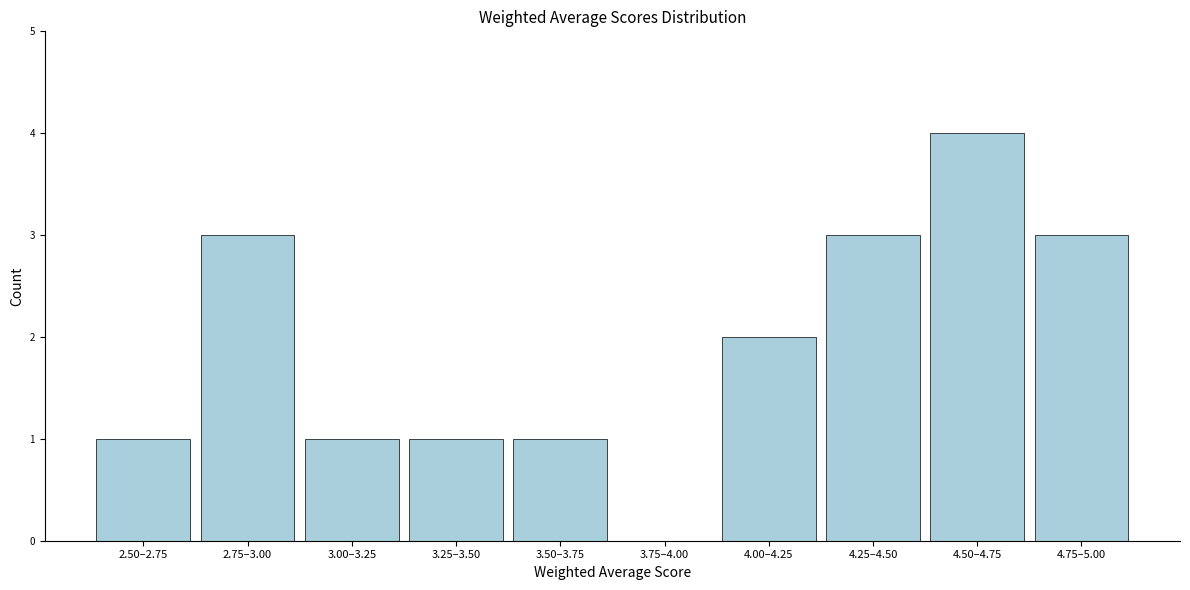

Reading left to right, transcribe all the data shown in this chart.

2.50–2.75=1	2.75–3.00=3	3.00–3.25=1	3.25–3.50=1	3.50–3.75=1	3.75–4.00=0	4.00–4.25=2	4.25–4.50=3	4.50–4.75=4	4.75–5.00=3